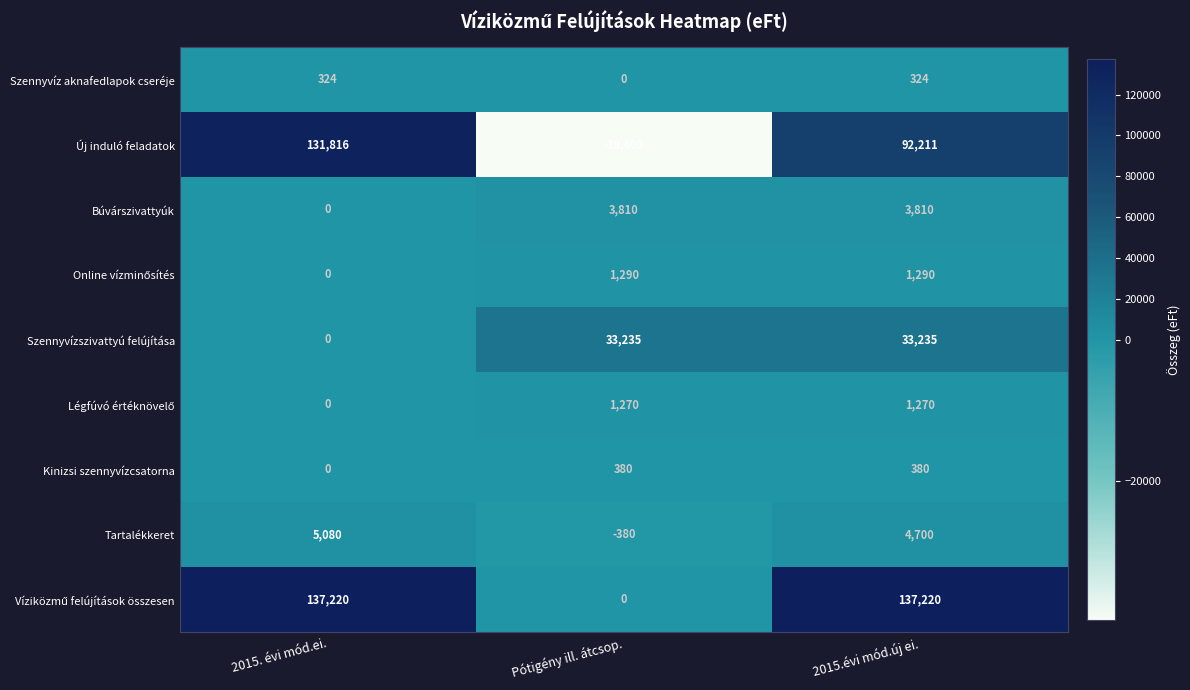

How many Búvárszivattyúk values are between 0 and 3810?

3